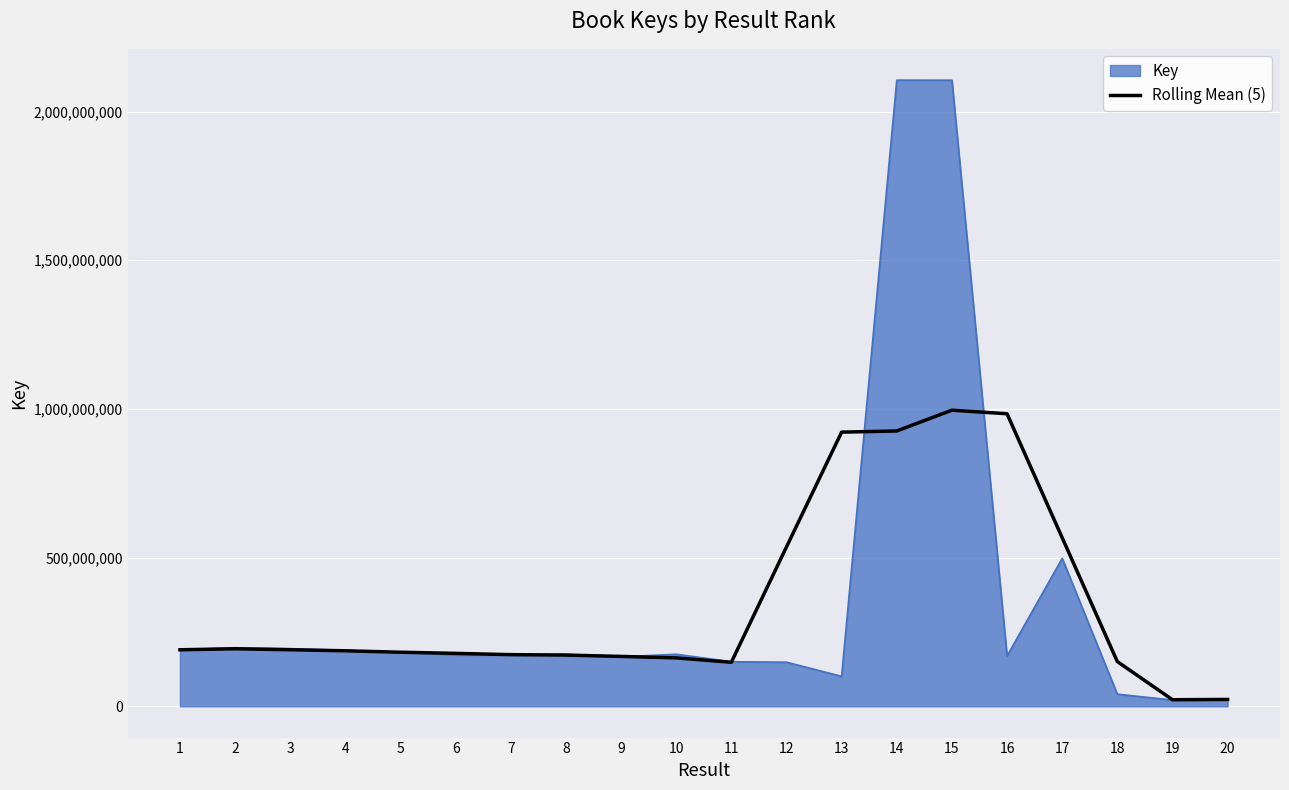

What is the total value across all series at 5?

363739395.6